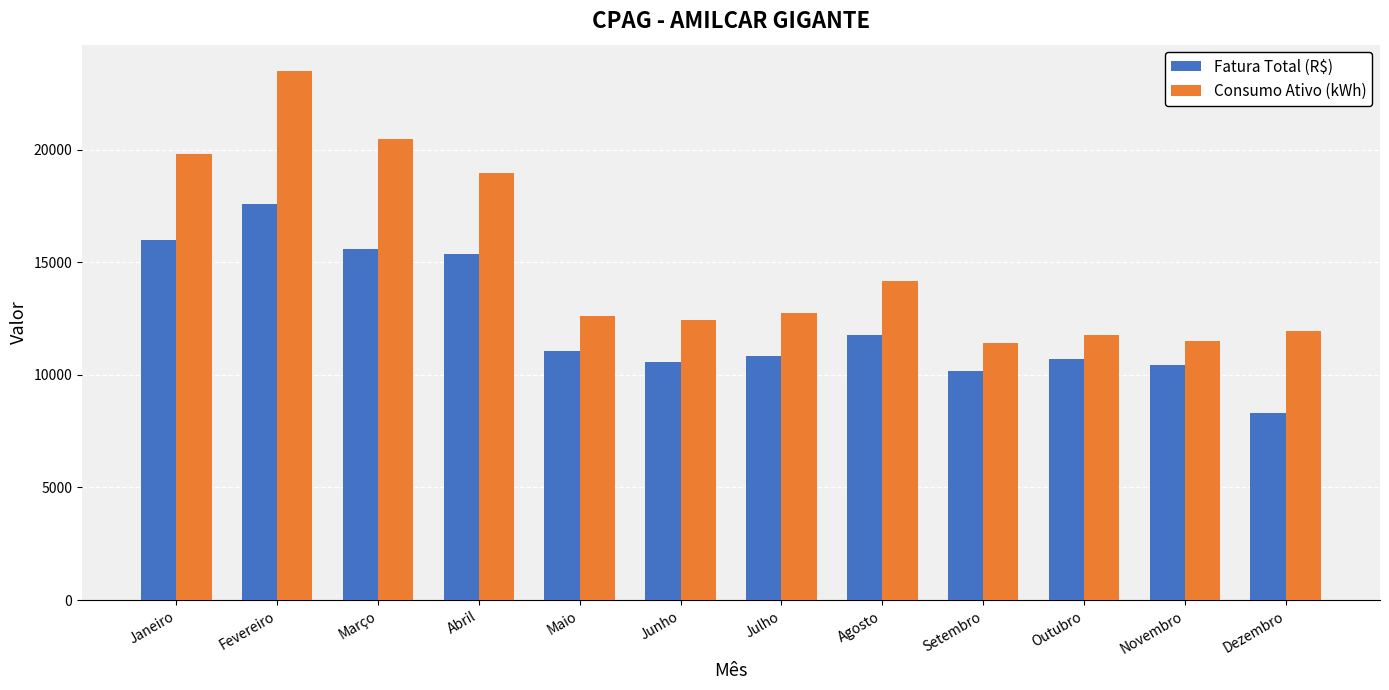

What is the label of the 4th bar from the right?

Setembro